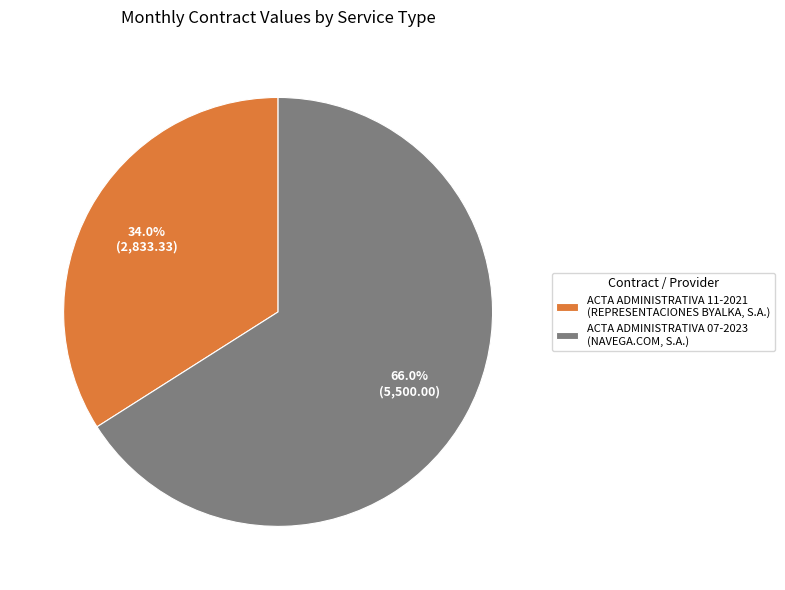

Which slice represents more than half of the pie?

ACTA ADMINISTRATIVA 07-2023 (NAVEGA.COM, S.A.)